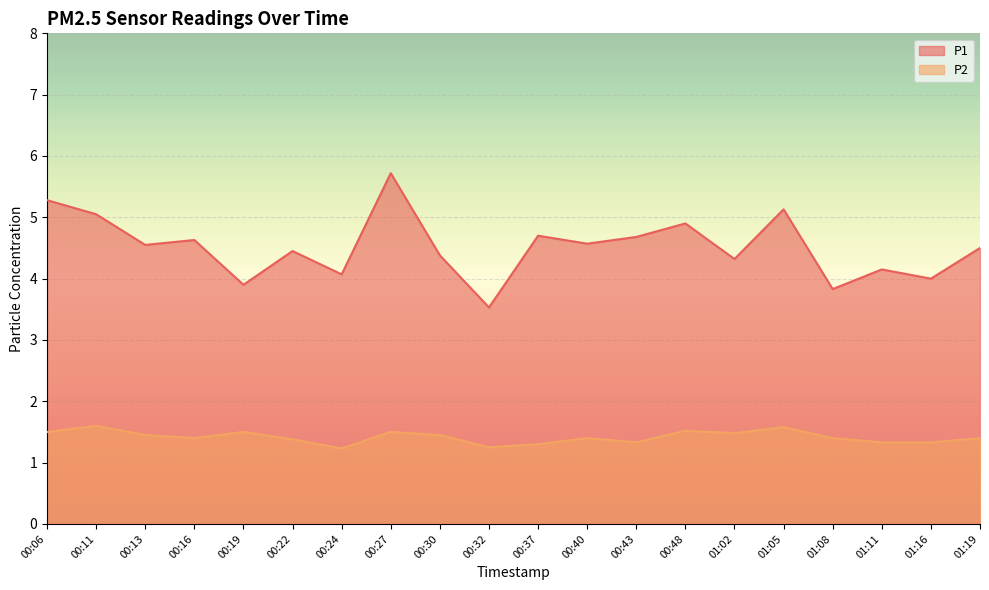

Reading left to right, list all the values displayed in this chart.

P1: 5.3	5.0	4.5	4.6	3.9	4.5	4.1	5.7	4.4	3.5	4.7	4.6	4.7	4.9	4.3	5.1	3.8	4.2	4.0	4.5
P2: 1.5	1.6	1.4	1.4	1.5	1.4	1.2	1.5	1.4	1.2	1.3	1.4	1.3	1.5	1.5	1.6	1.4	1.3	1.3	1.4